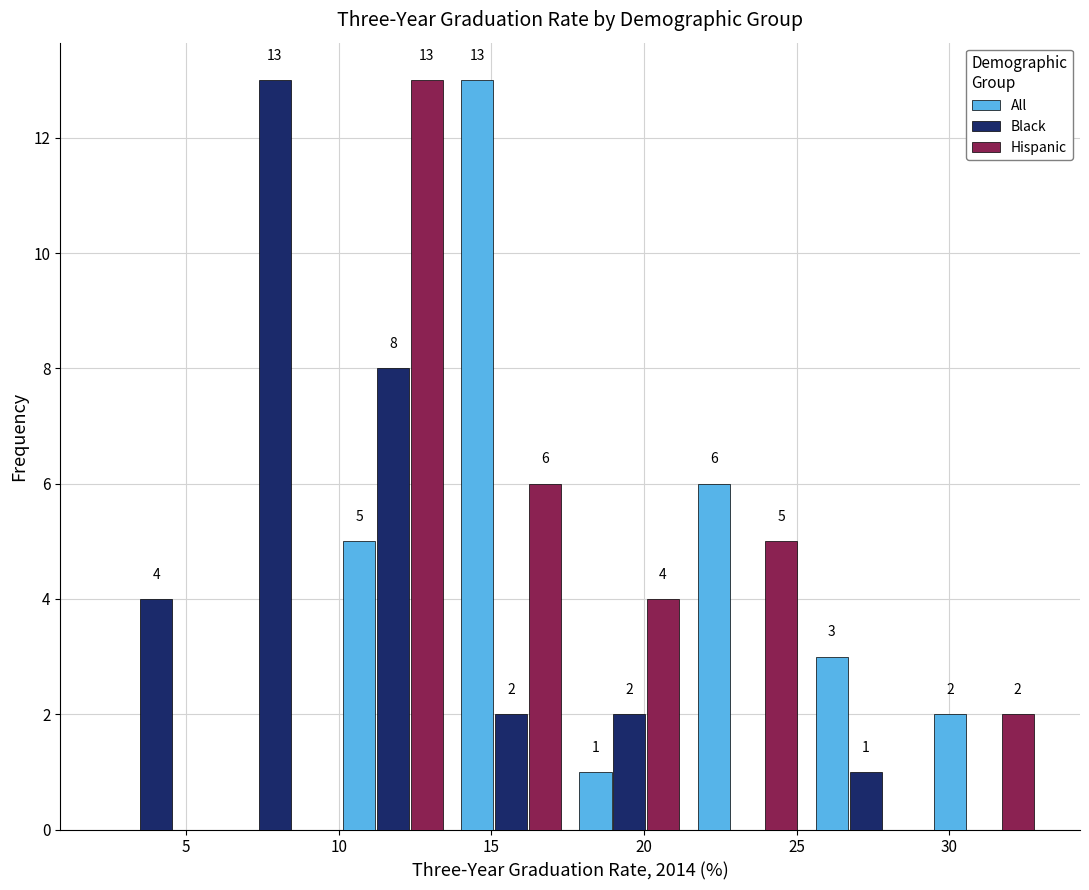

In the All series, which range on the x-axis has the tallest bar?

13.5 to 17.5